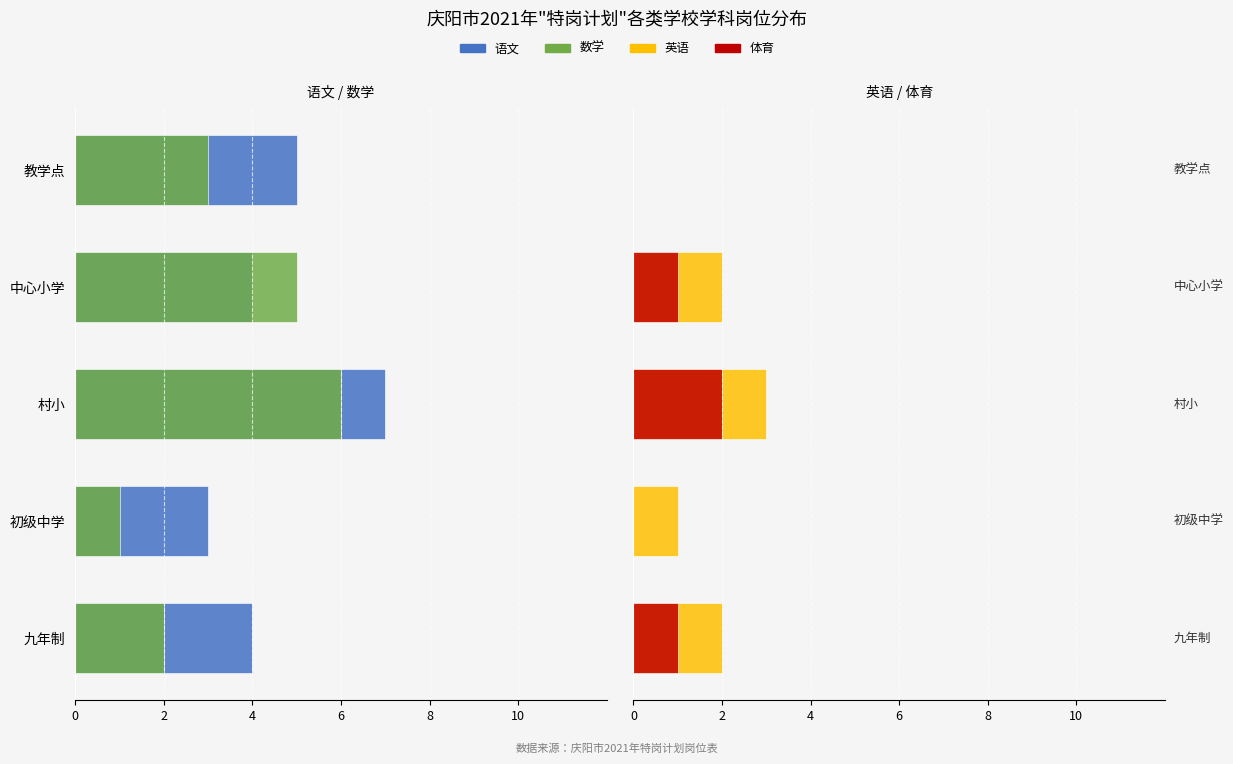

What are all the series names shown in the legend?

语文, 数学, 英语, 体育